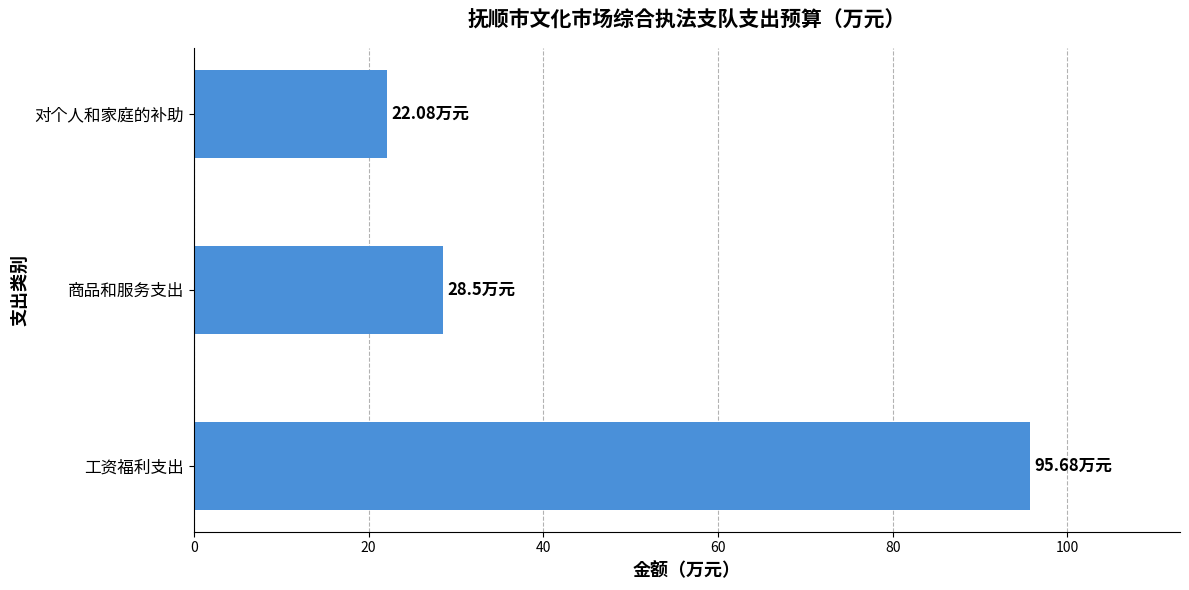

Between 商品和服务支出 and 对个人和家庭的补助, which is larger?

商品和服务支出